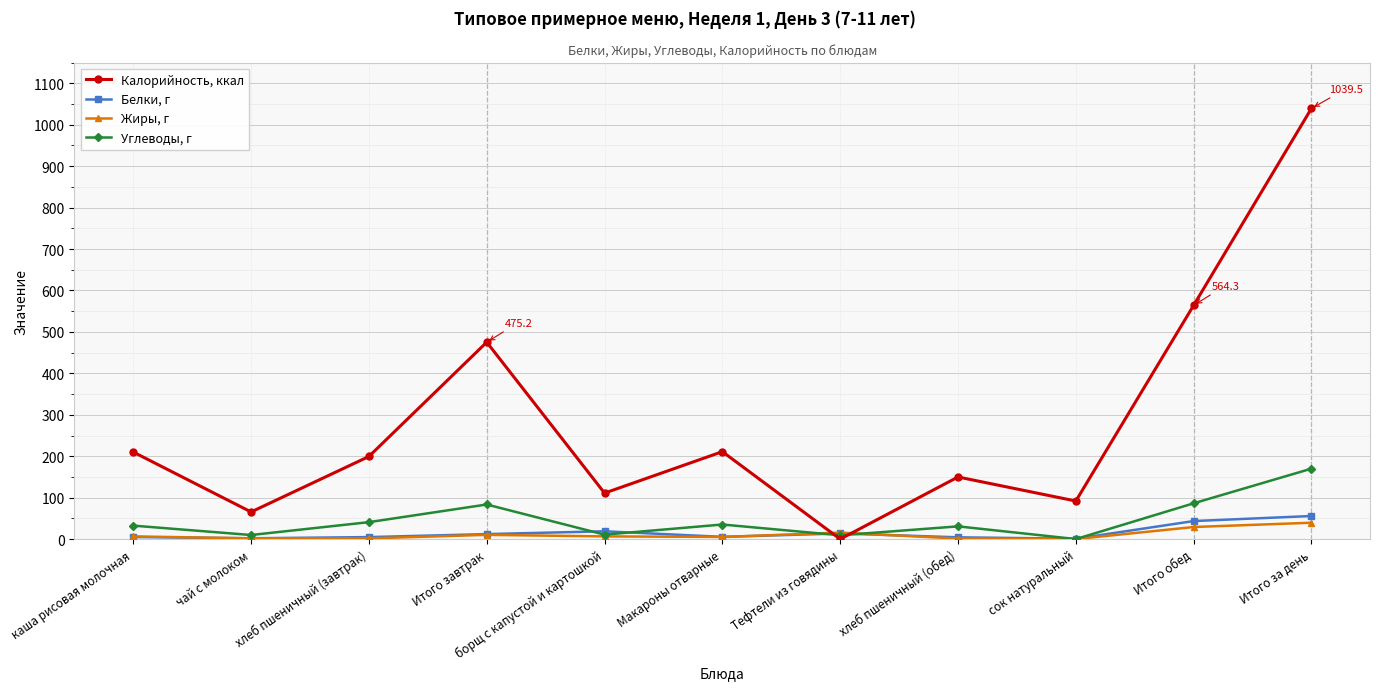

What is the sum of all Жиры, г values?

118.9